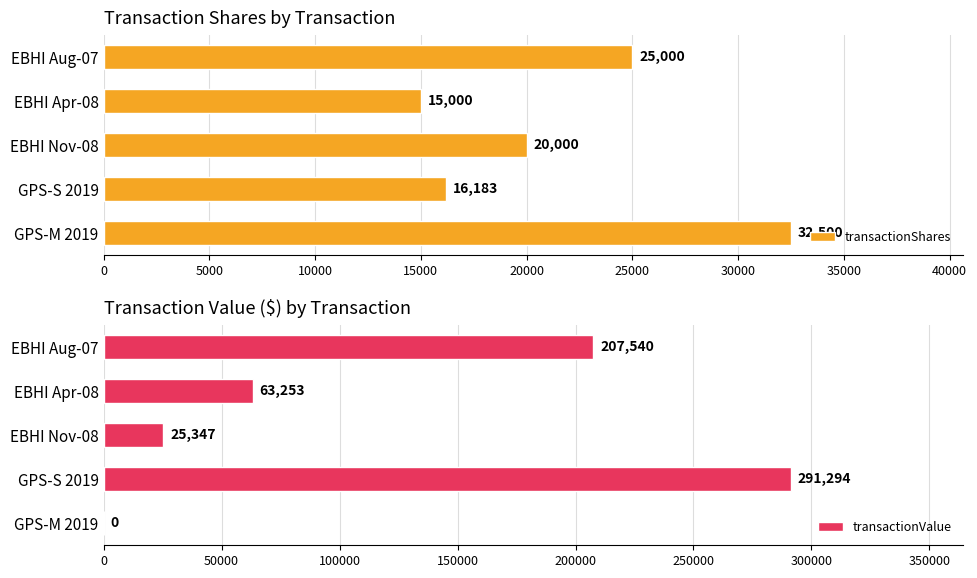

What are all the series names shown in the legend?

transactionShares, transactionValue